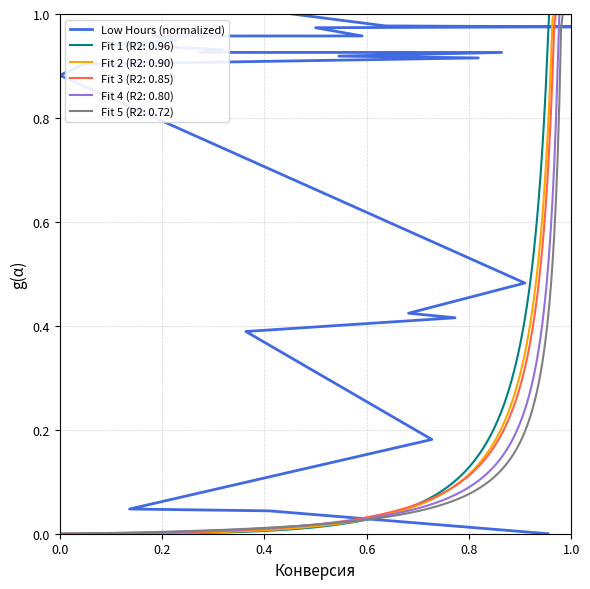

What is the average value?

0.7